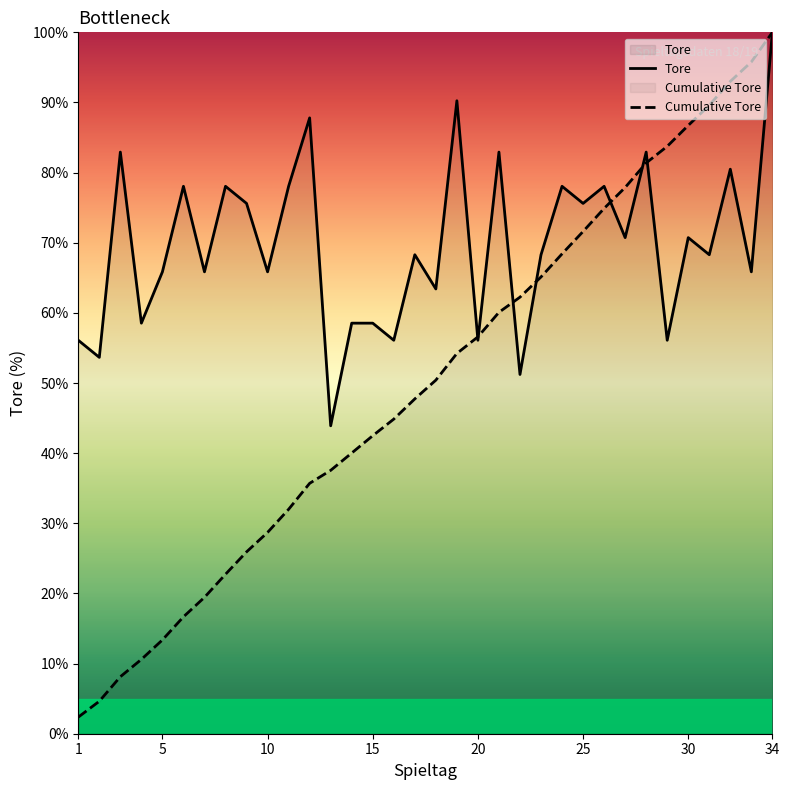

How many lines are shown in the chart?

2